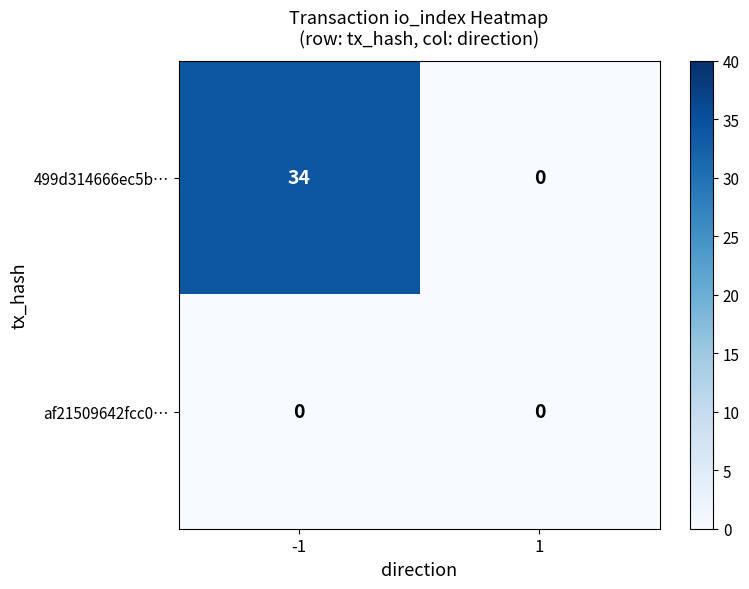

Which series changed the most between -1 and 1?

499d314666ec5b…